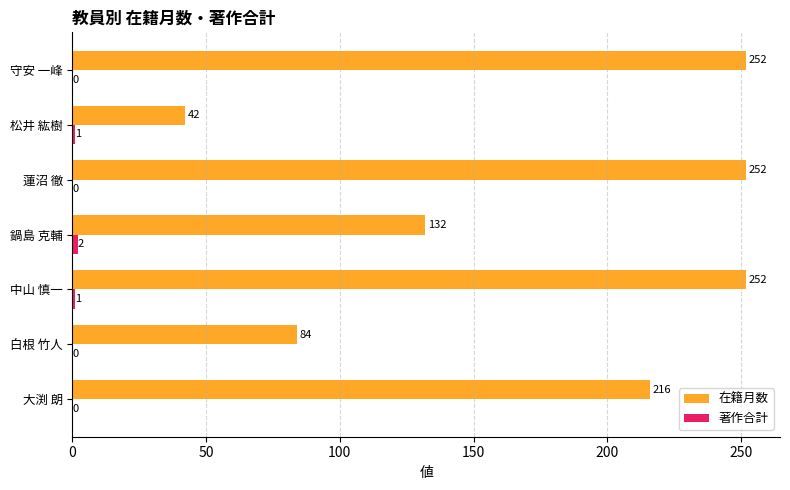

How many distinct data groups are displayed?

2